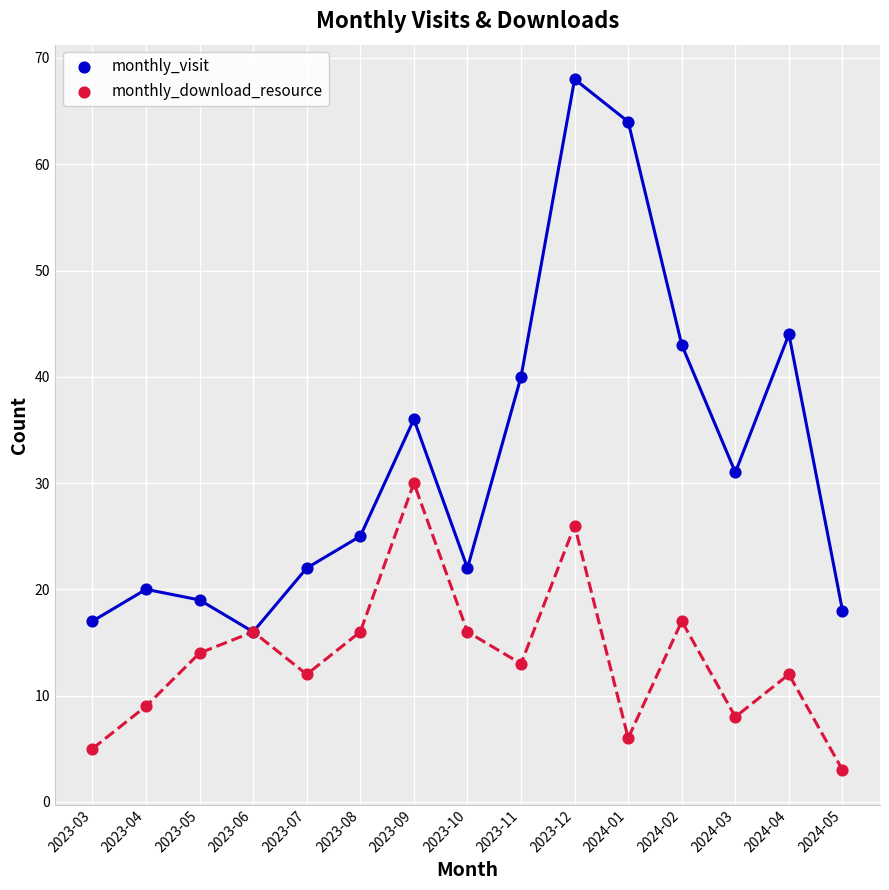

Across all series, what Y value is closest to 35?

36